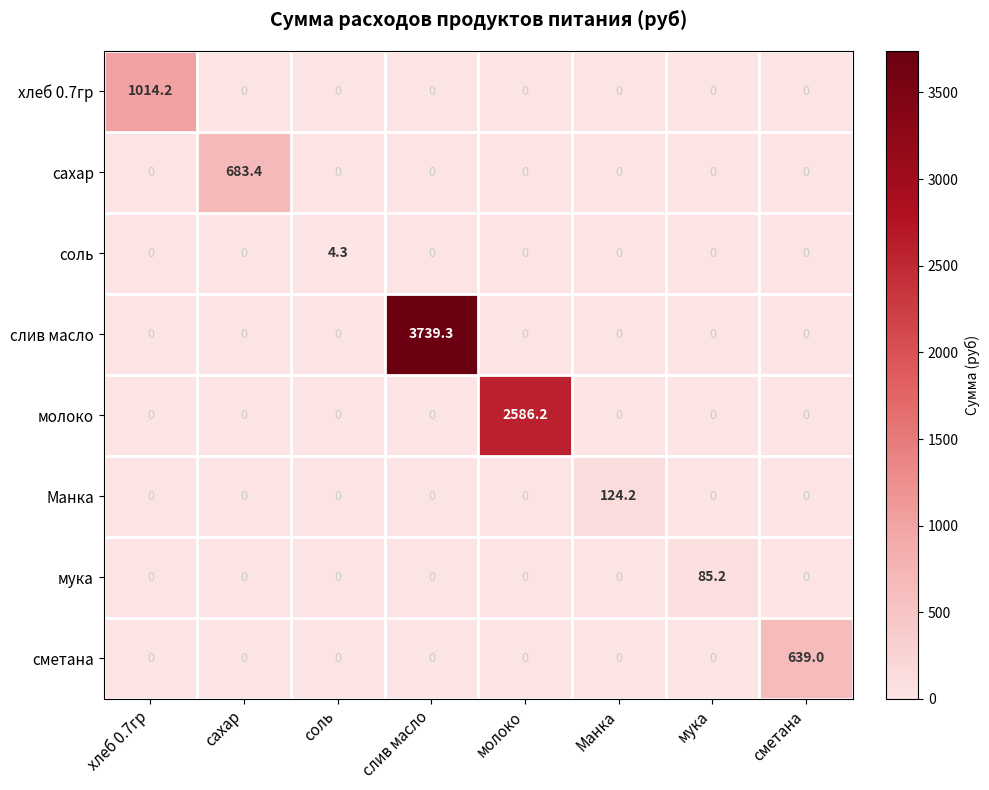

Count the соль values in the range 0 to 1.

7